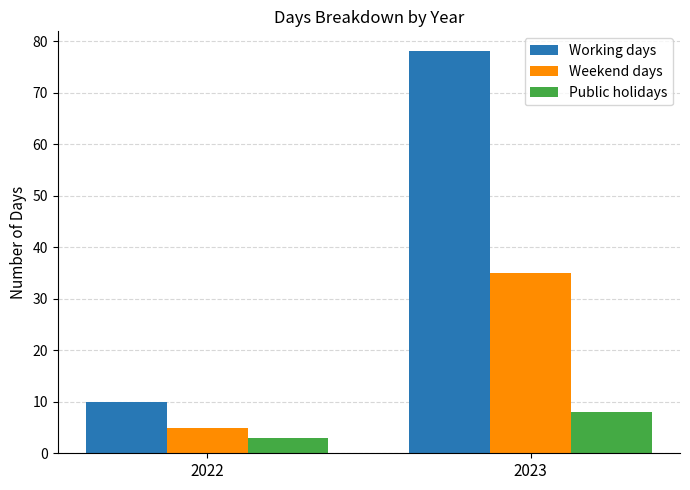

What is the minimum value for Public holidays?

3